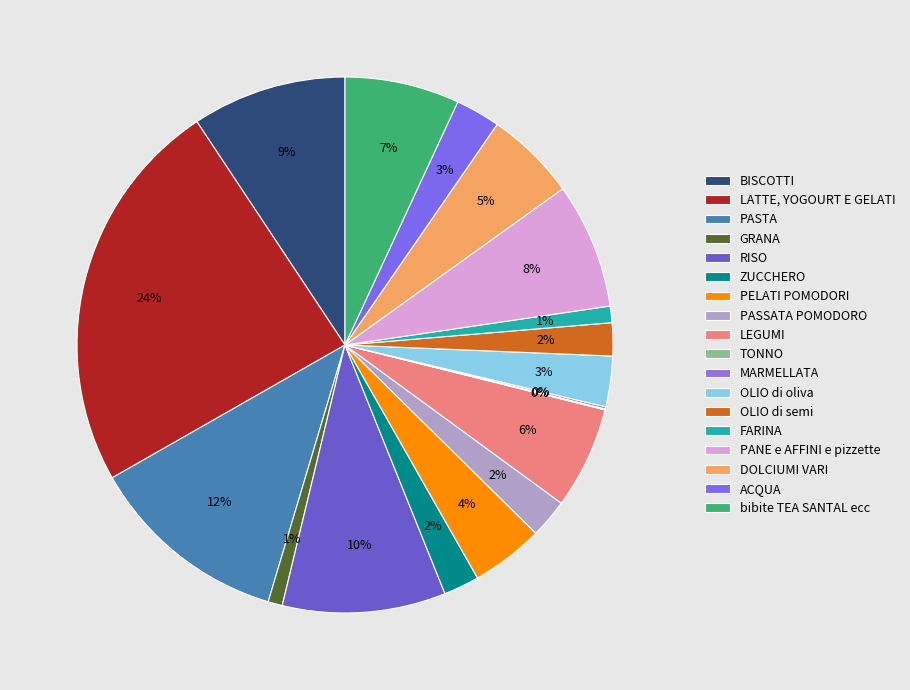

To the nearest percent, what portion does RISO represent?

10%